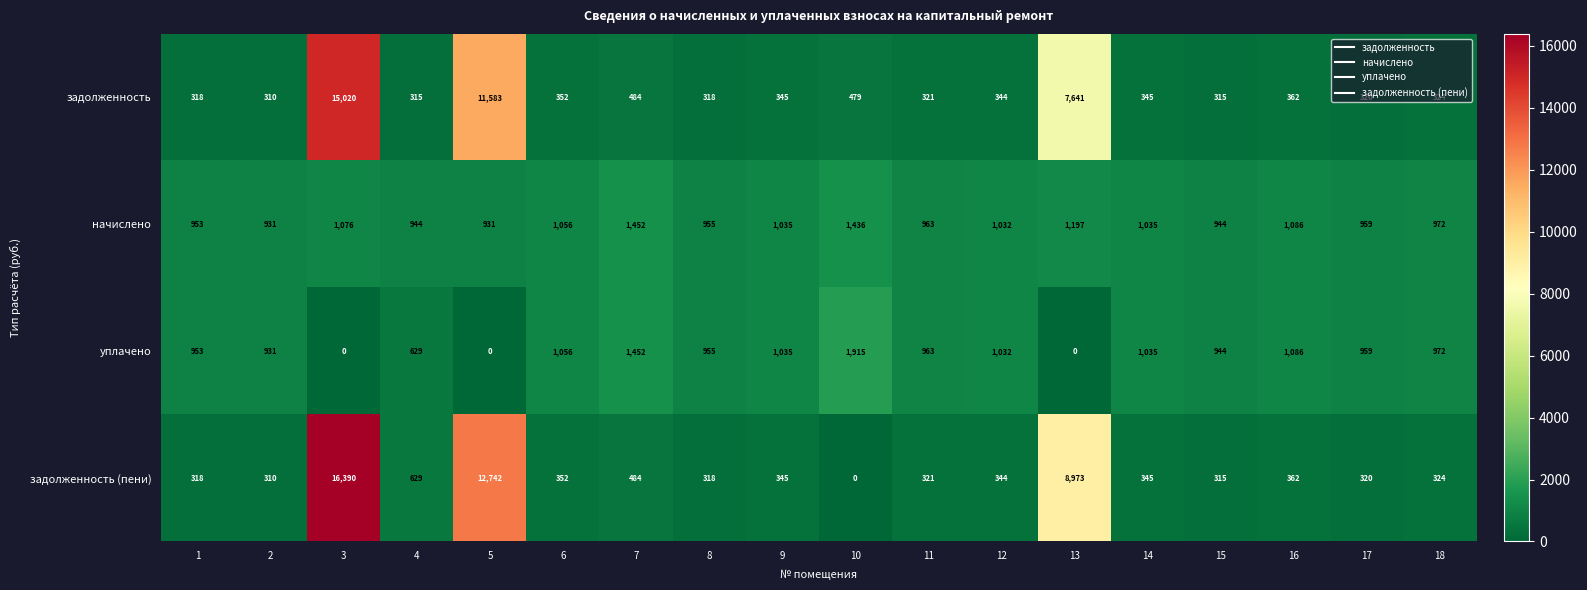

How many data points in задолженность (пени) are less than 345?

9